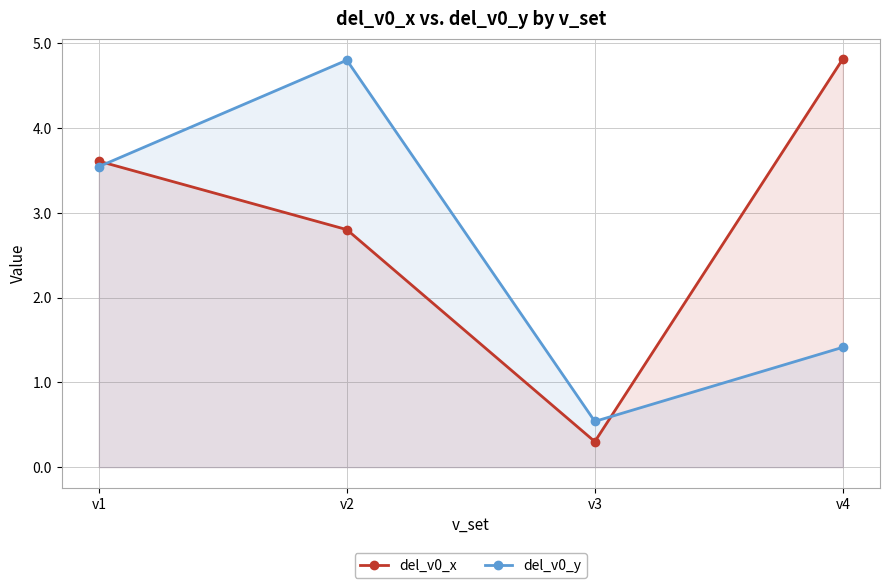

The value of del_v0_y at v2 is 4.8. True or false?

True